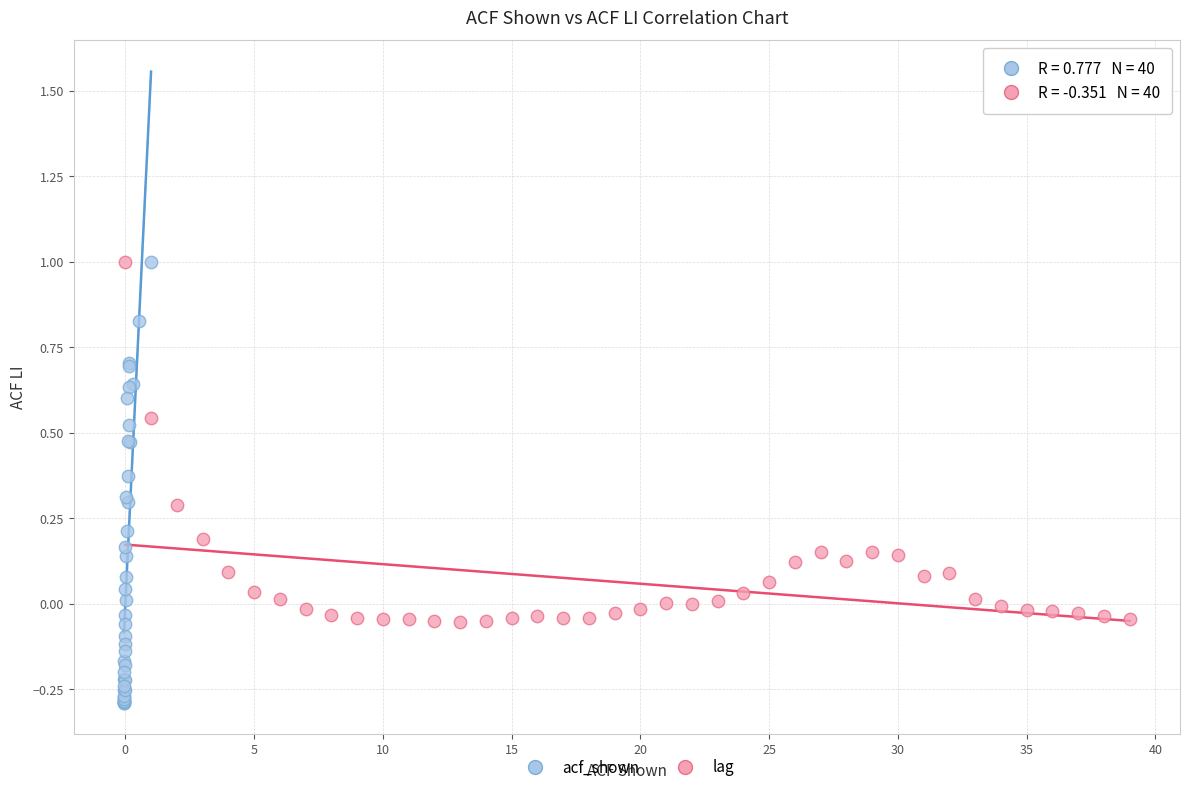

Which series contains the lowest Y value?

acf_shown